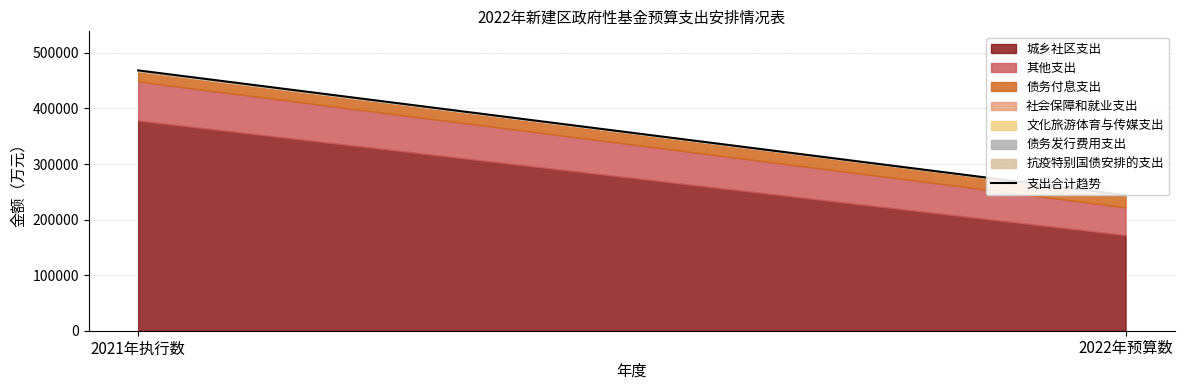

What is the sum of the values at 2021年执行数 and 2022年预算数?

712528